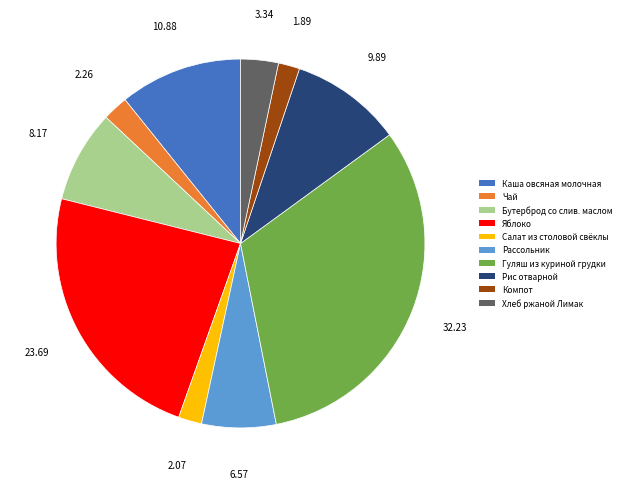

Which category has the biggest portion of the pie?

Гуляш из куриной грудки